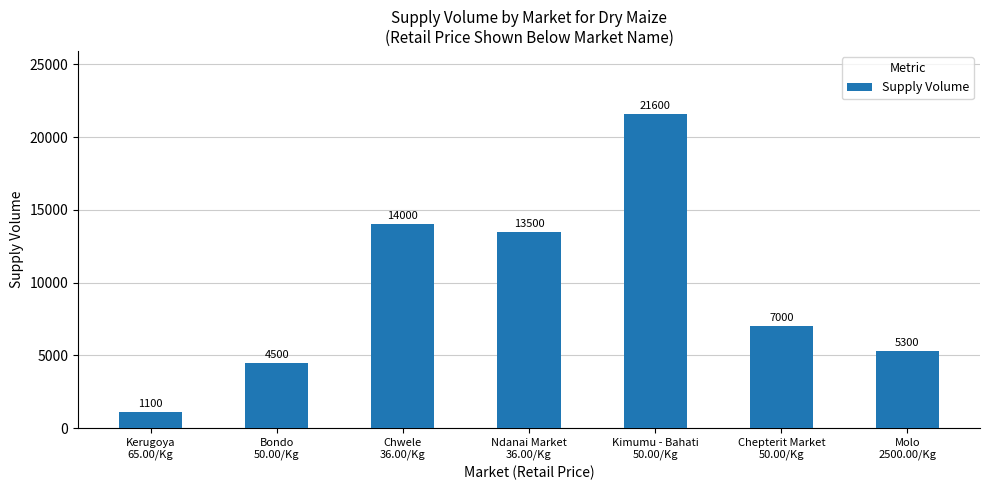

Which label corresponds to the largest value in the chart?

Kimumu - Bahati
50.00/Kg